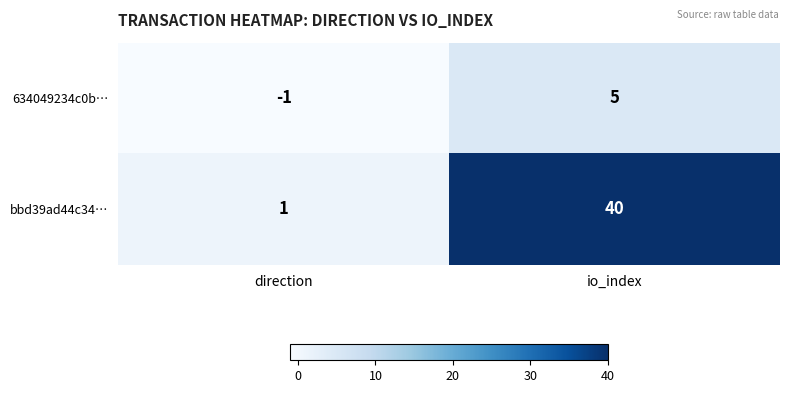

Is it true that 634049234c0b… equals -1 at direction?

True